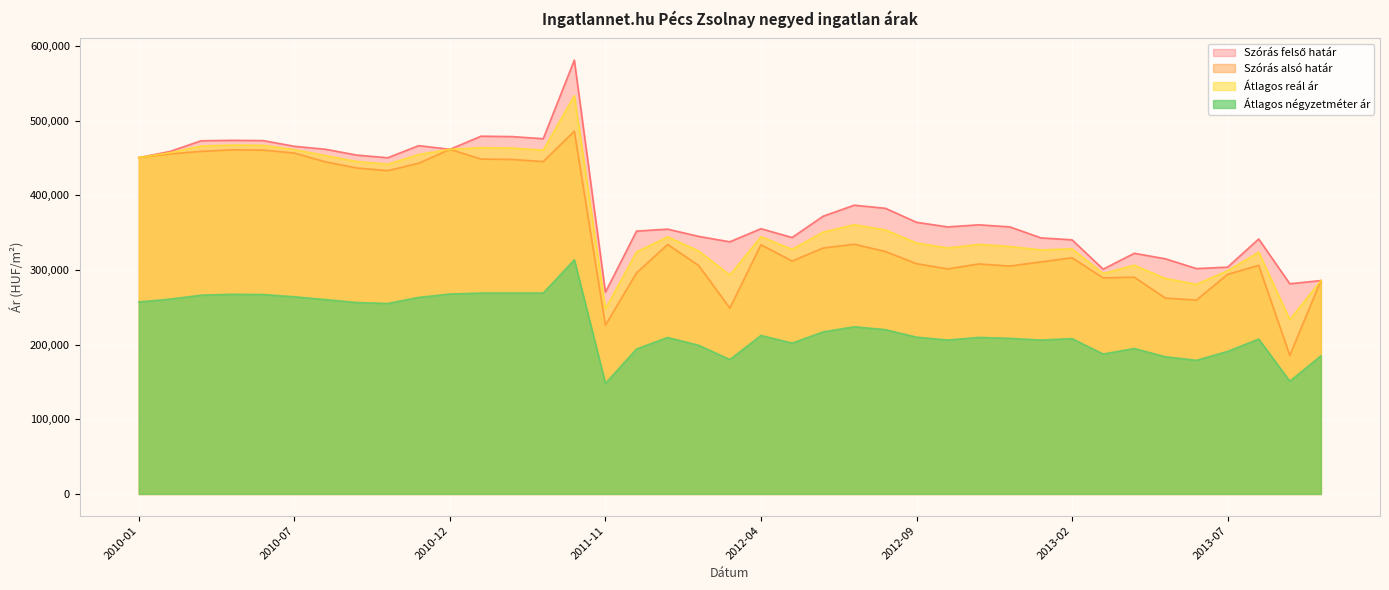

Where is the first local maximum for Szórás alsó határ?

2010-05